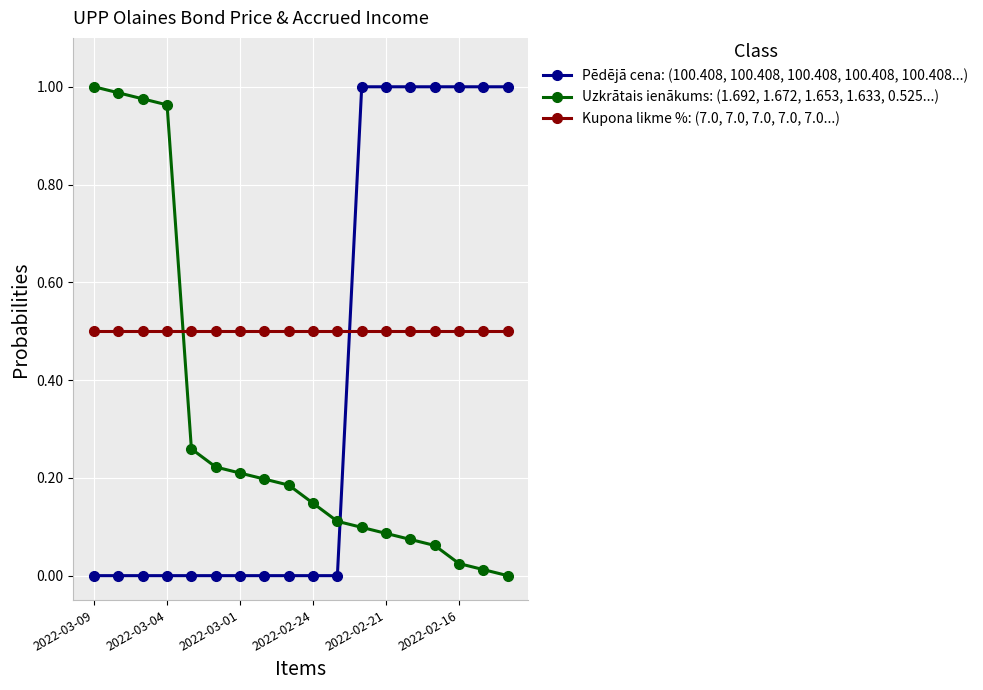

List the series in order of their overall mean, lowest first.

Uzkrātais ienākums: (1.692, 1.672, 1.653, 1.633, 0.525...), Pēdējā cena: (100.408, 100.408, 100.408, 100.408, 100.408...), Kupona likme %: (7.0, 7.0, 7.0, 7.0, 7.0...)